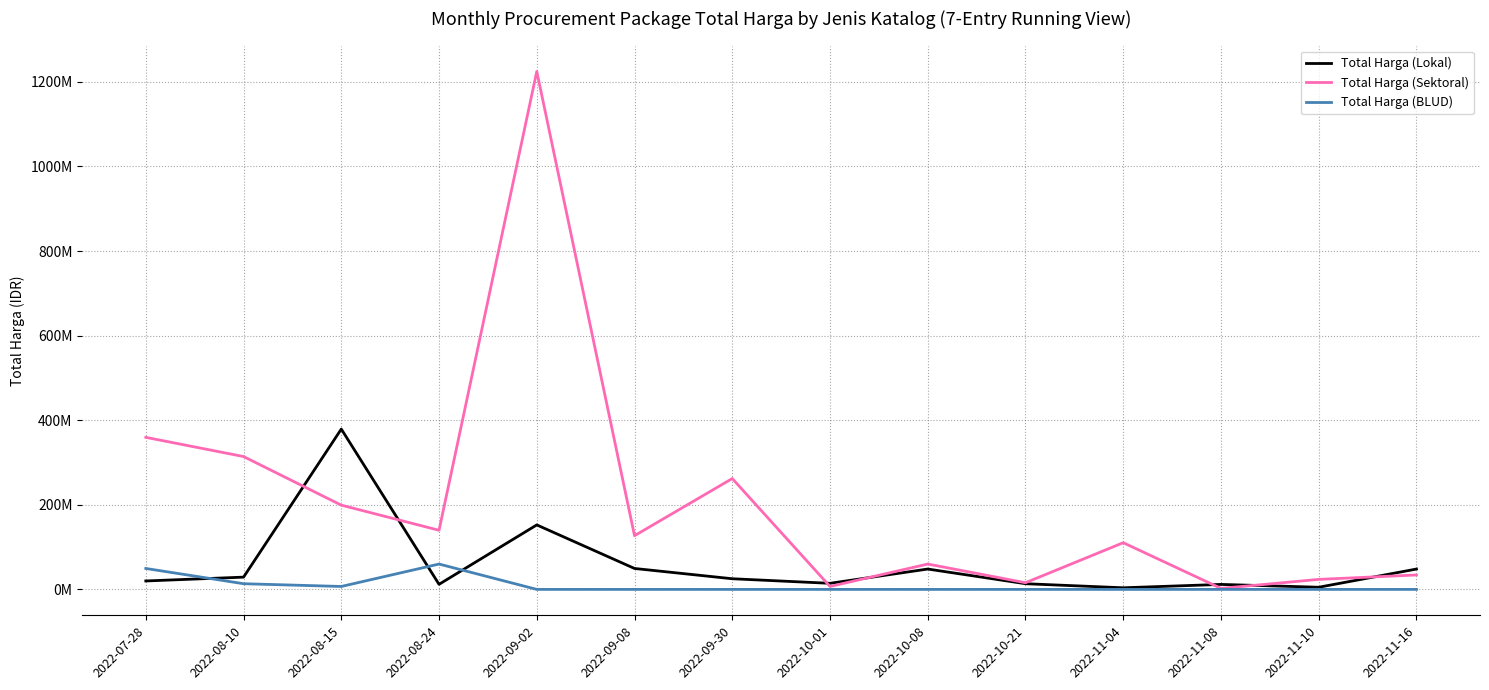

What is the label of the 11th point from the right?

2022-08-24